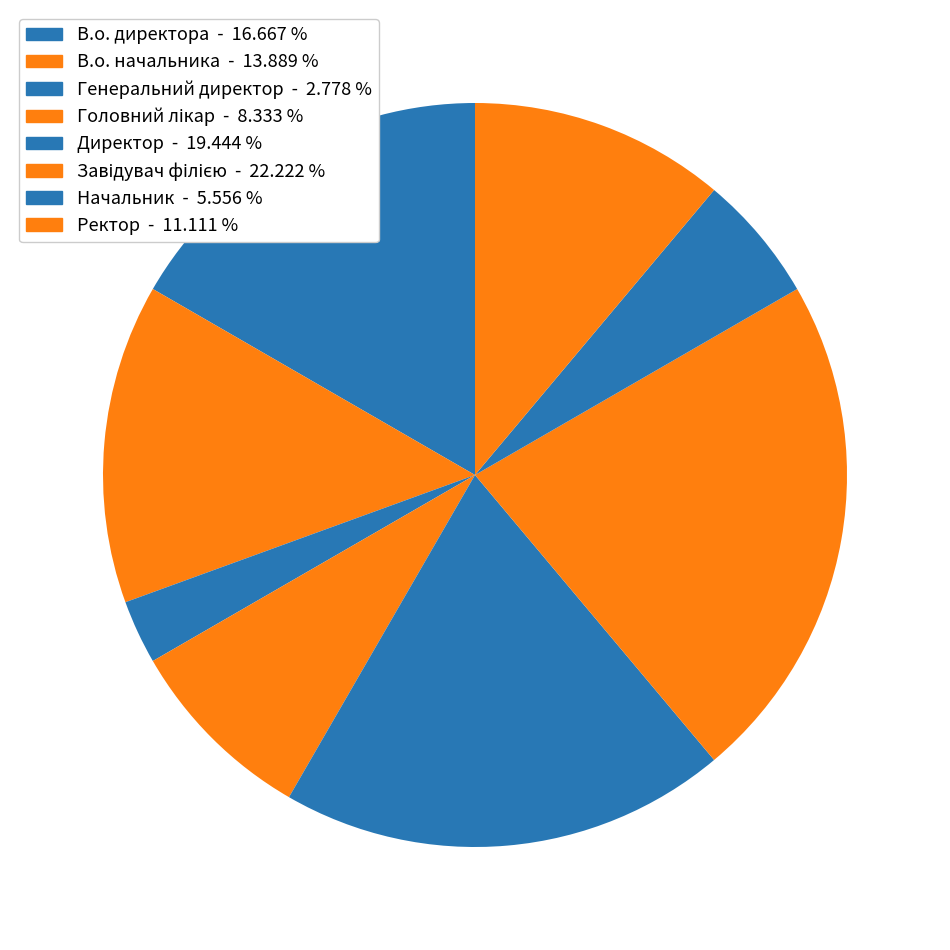

Is there any slice that represents more than half of the pie?

No